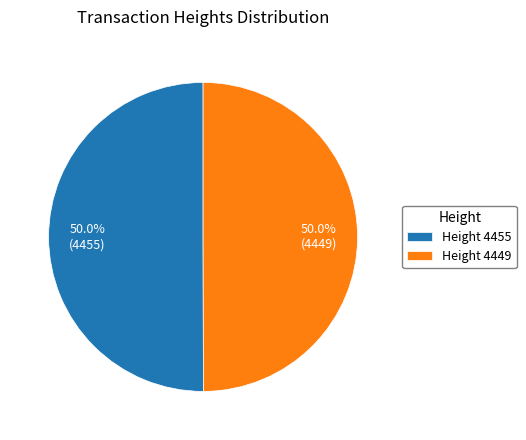

Do Height 4449 and Height 4455 together represent more than half of the pie?

Yes